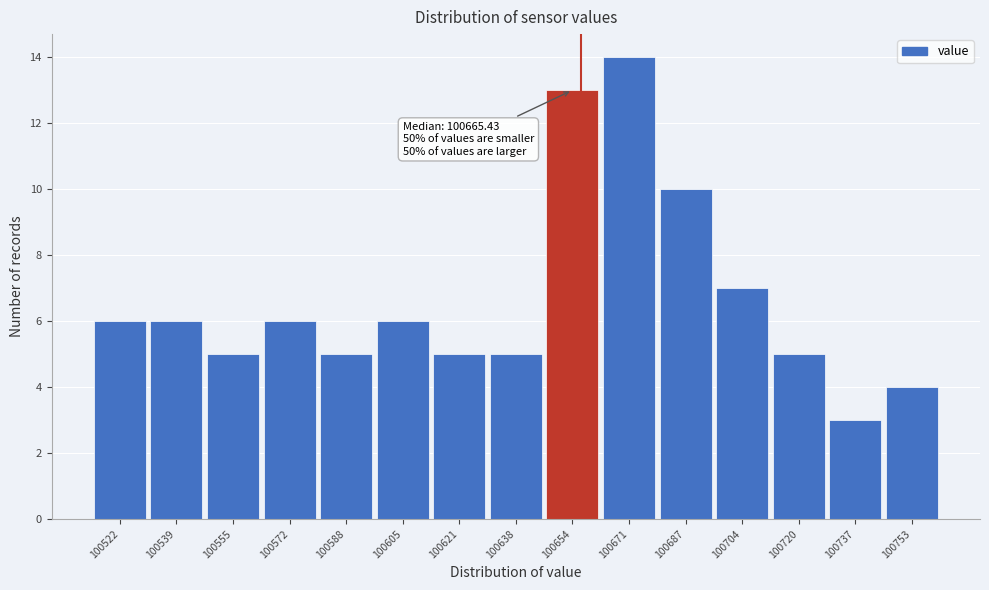

Reading right to left, what are all the values shown in this chart?

100753=4	100737=3	100720=5	100704=7	100687=10	100671=14	100654=13	100638=5	100621=5	100605=6	100588=5	100572=6	100555=5	100539=6	100522=6